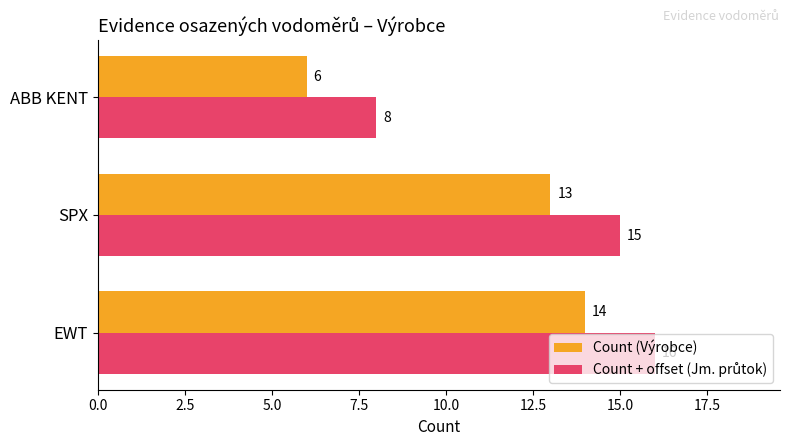

Count the Count (Výrobce) values in the range 6 to 14.

3